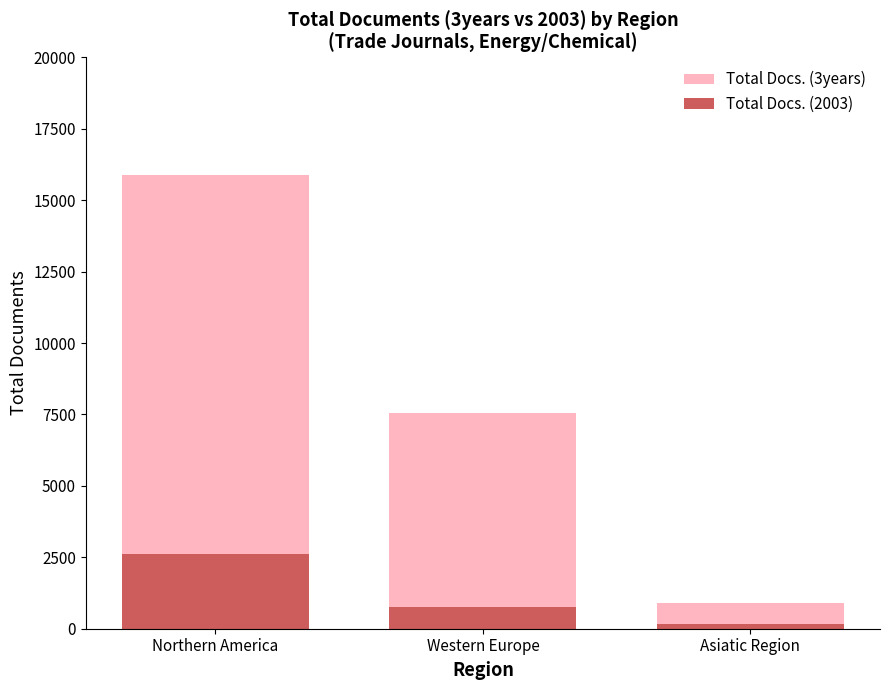

At how many categories does at least one series exceed 9713?

1